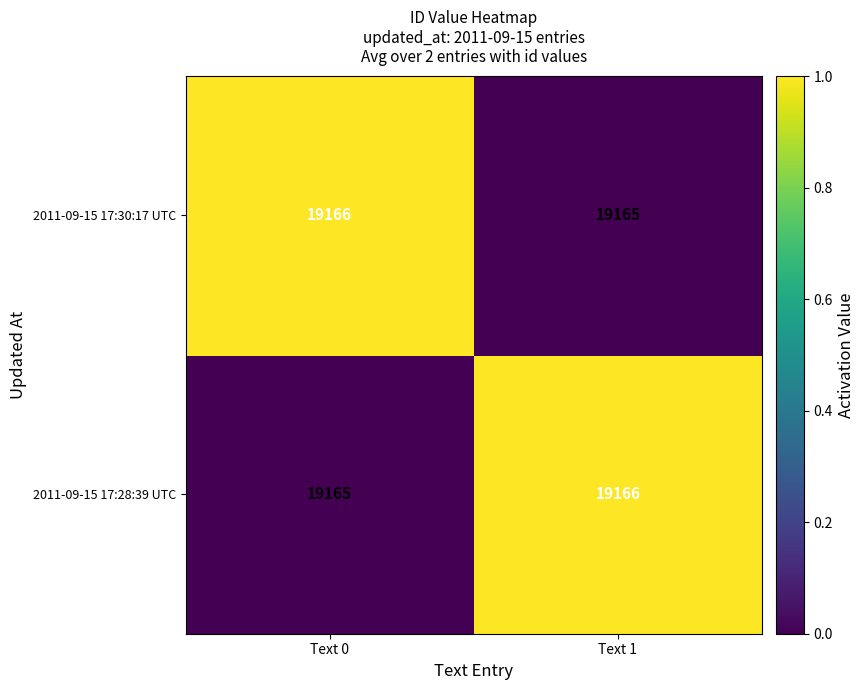

How many data points does each series have?

2